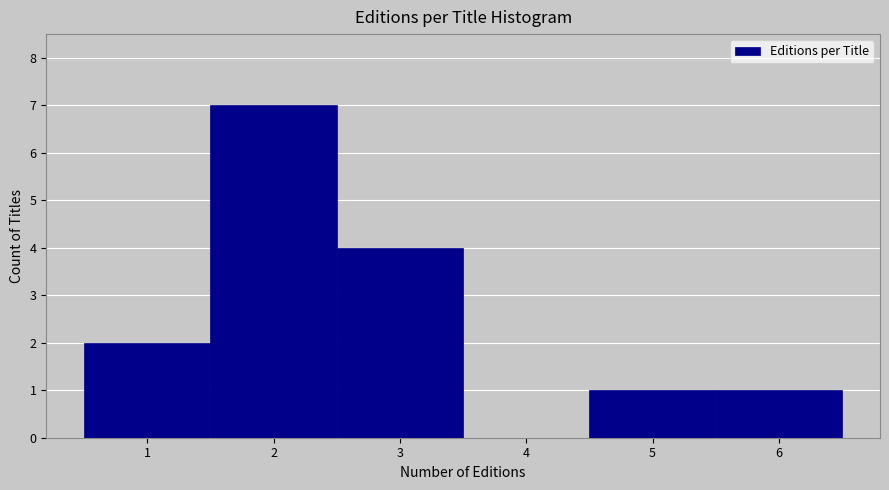

Over which range of the x-axis is the bar tallest?

1.5 to 2.5